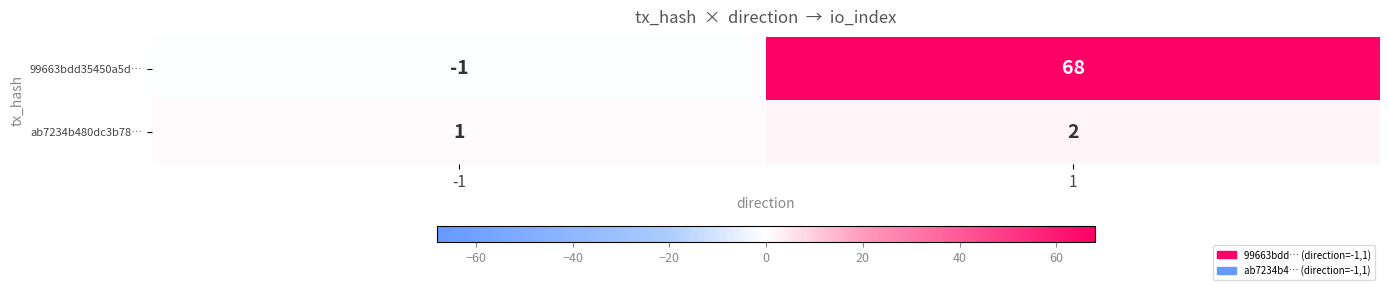

What is the sum of all ab7234b480dc3b78… values?

3